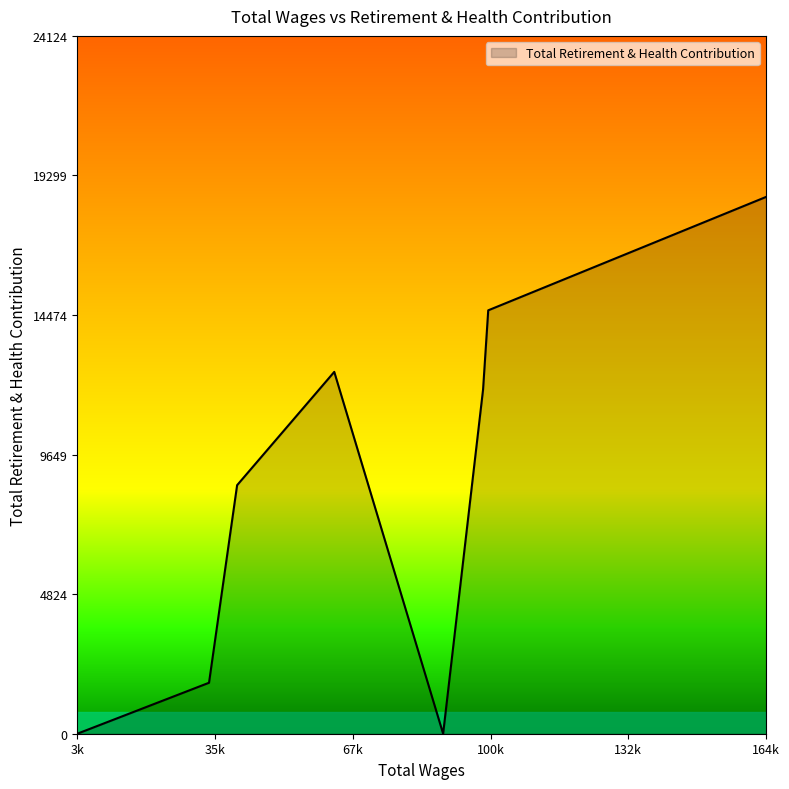

What is the maximum value shown in the chart?

18557